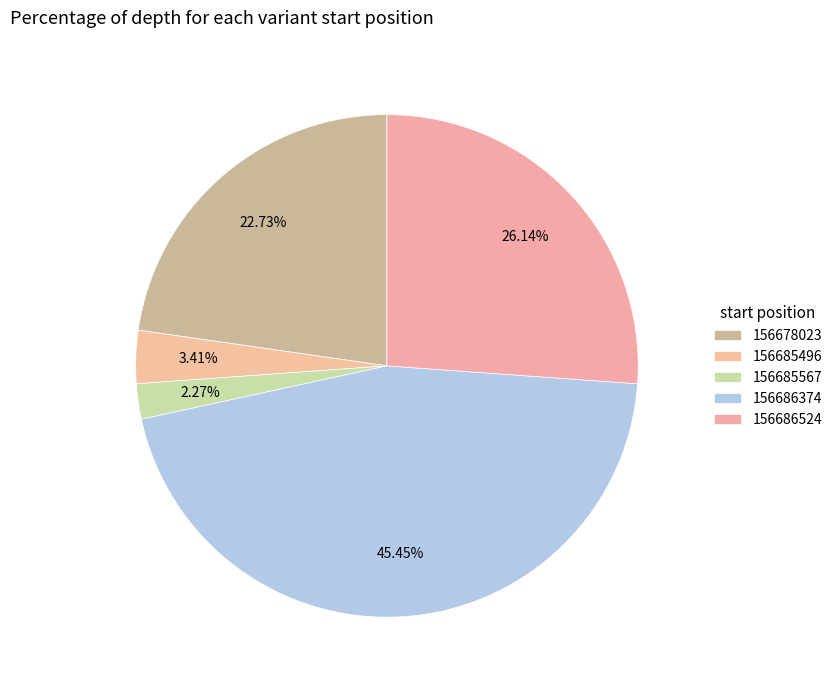

What percentage is NOT represented by 156686524?

73.9%